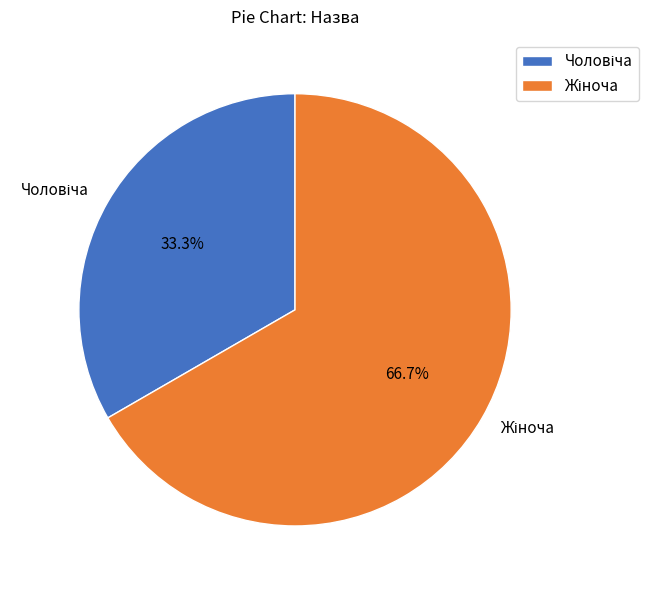

Is there a majority slice in this chart?

Yes